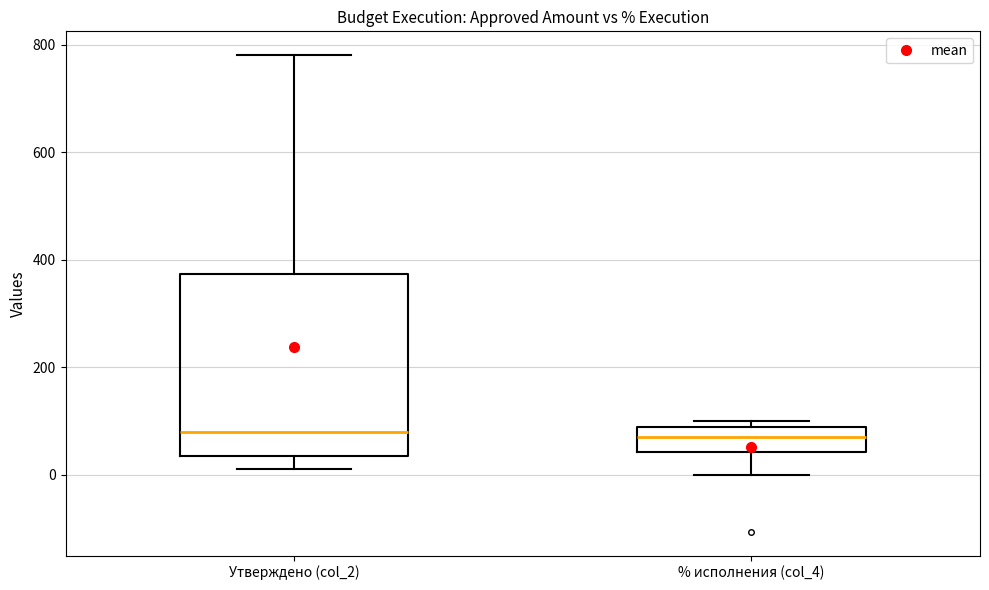

Comparing the boxes themselves (not the whiskers), which one is the tallest?

Утверждено (col_2)